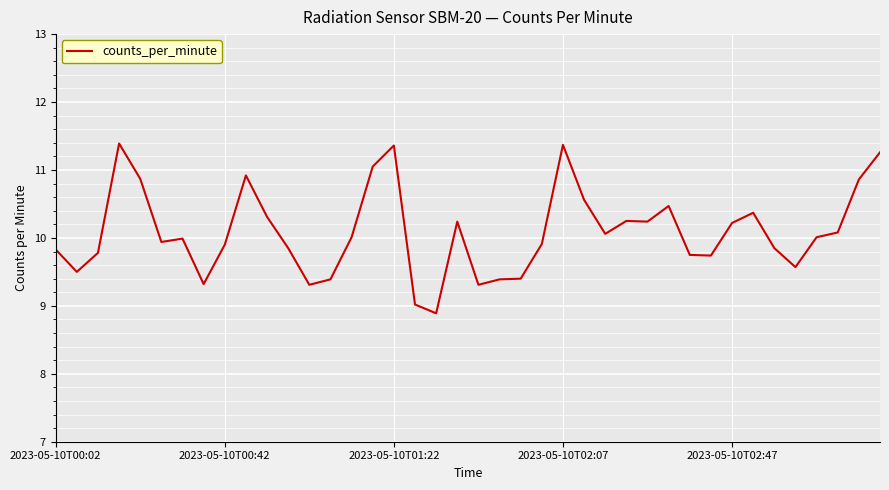

What is the smallest value displayed?

8.9